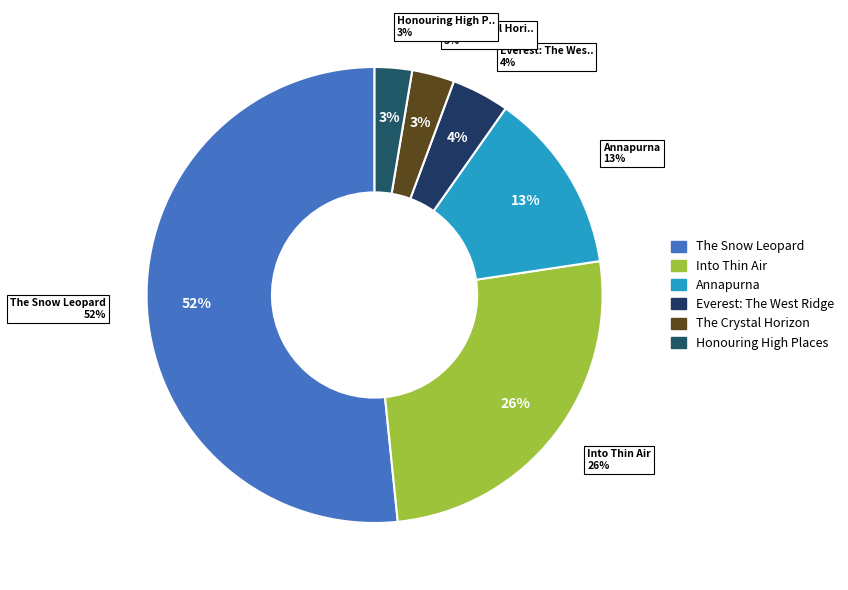

Count the number of slices in the pie.

6